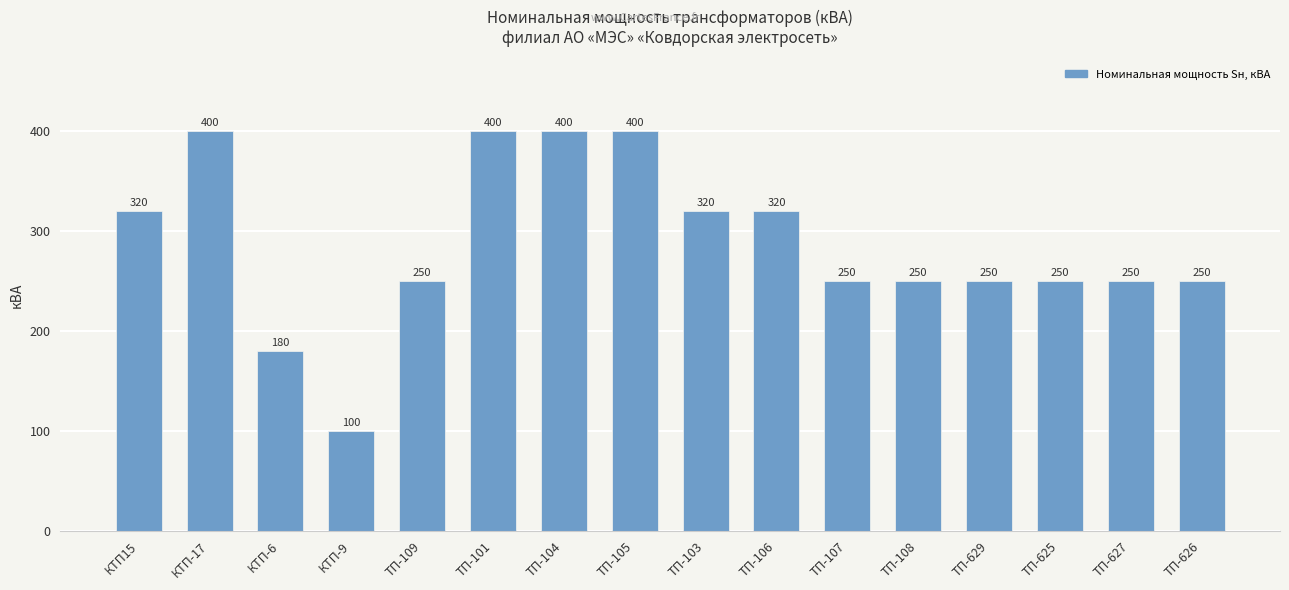

What is the value of the 16th bar from the left?

250